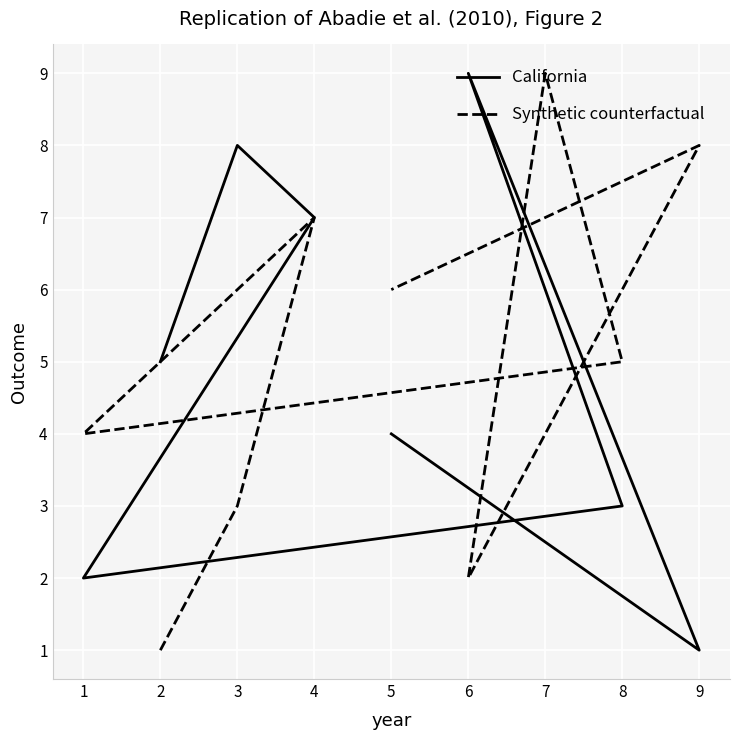

Reading right to left, extract all data points from this chart.

California: 4	1	9	6	3	2	7	8	5
Synthetic counterfactual: 6	8	2	9	5	4	7	3	1